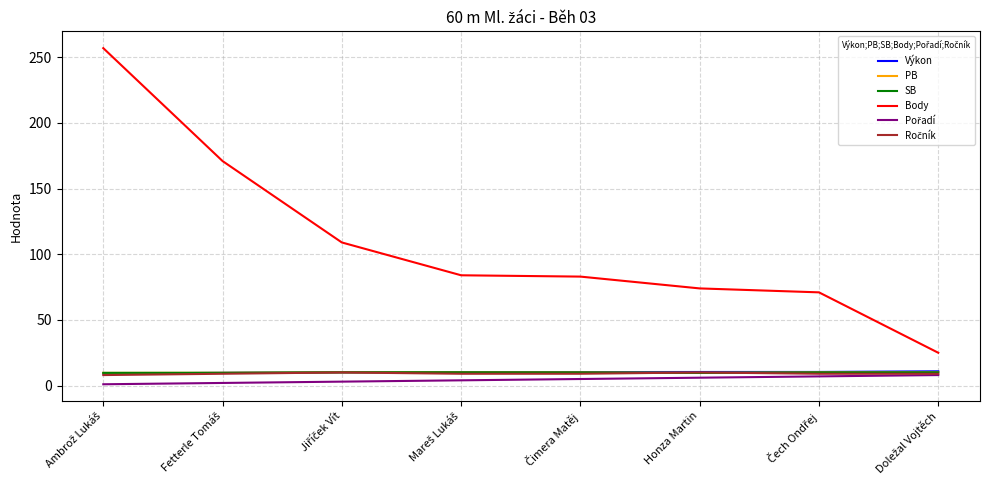

What is the sum of all Body values?

874.0